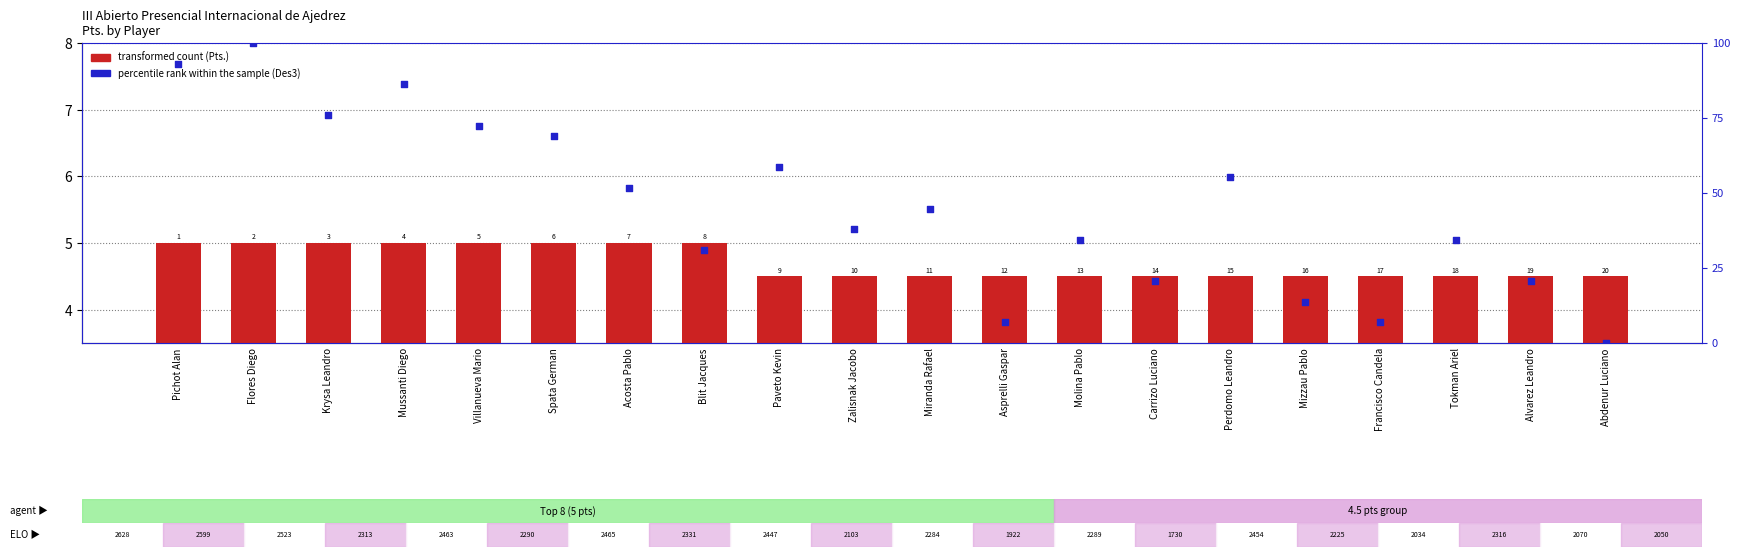

At which category is the sum across all series the highest?

Flores Diego